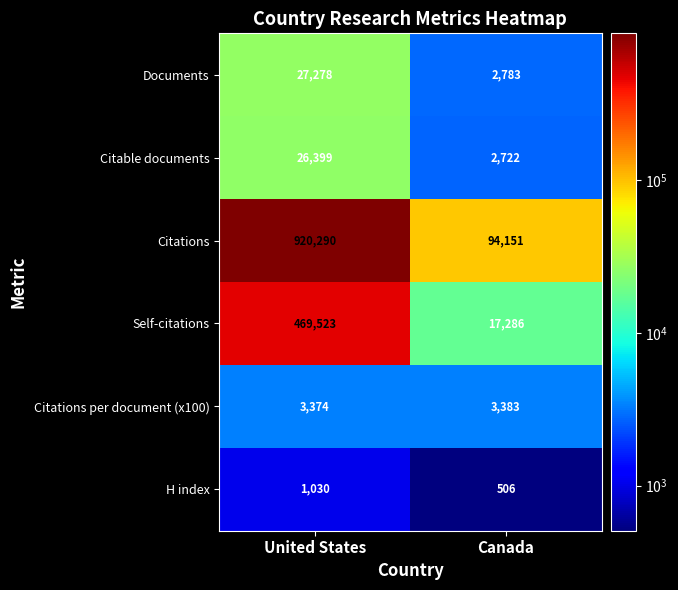

Which label corresponds to the largest value in the chart?

United States